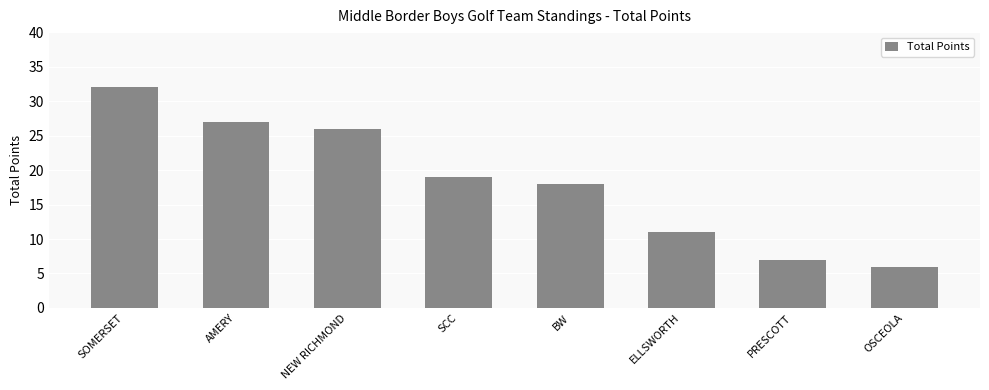

The chart shows a value of 10 at SCC. True or false?

False